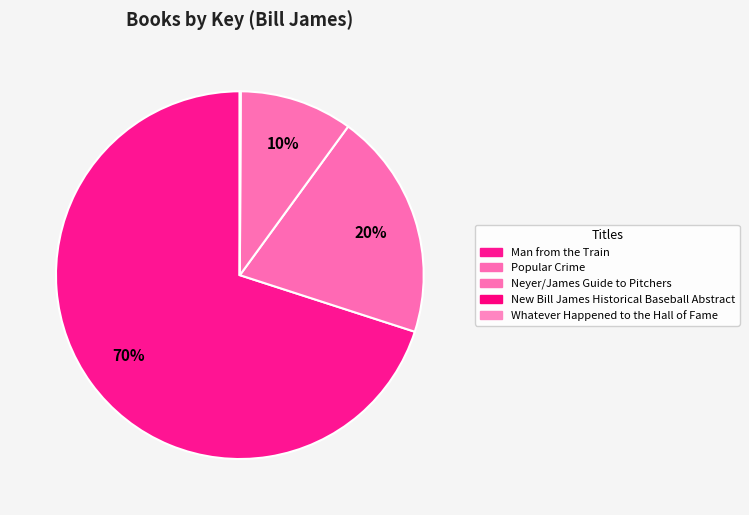

Which category has the smallest portion of the pie?

Whatever Happened to the Hall of Fame